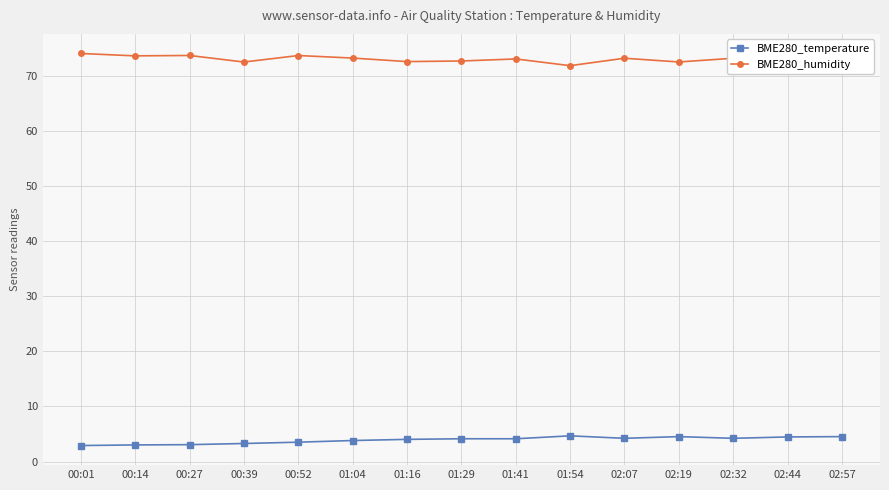

What is the sum of all BME280_humidity values?

1095.2